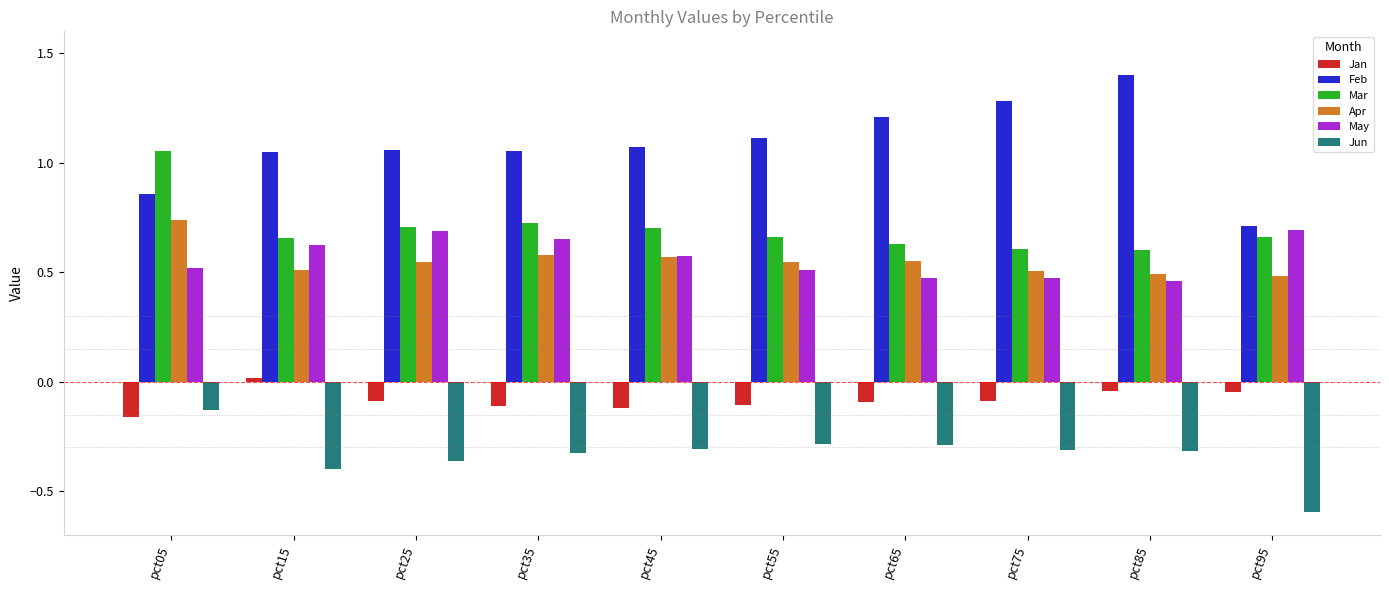

Are the bars grouped side by side (vs. stacked)?

Yes